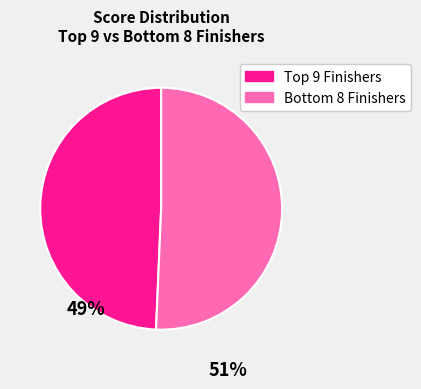

Count the number of slices in the pie.

2